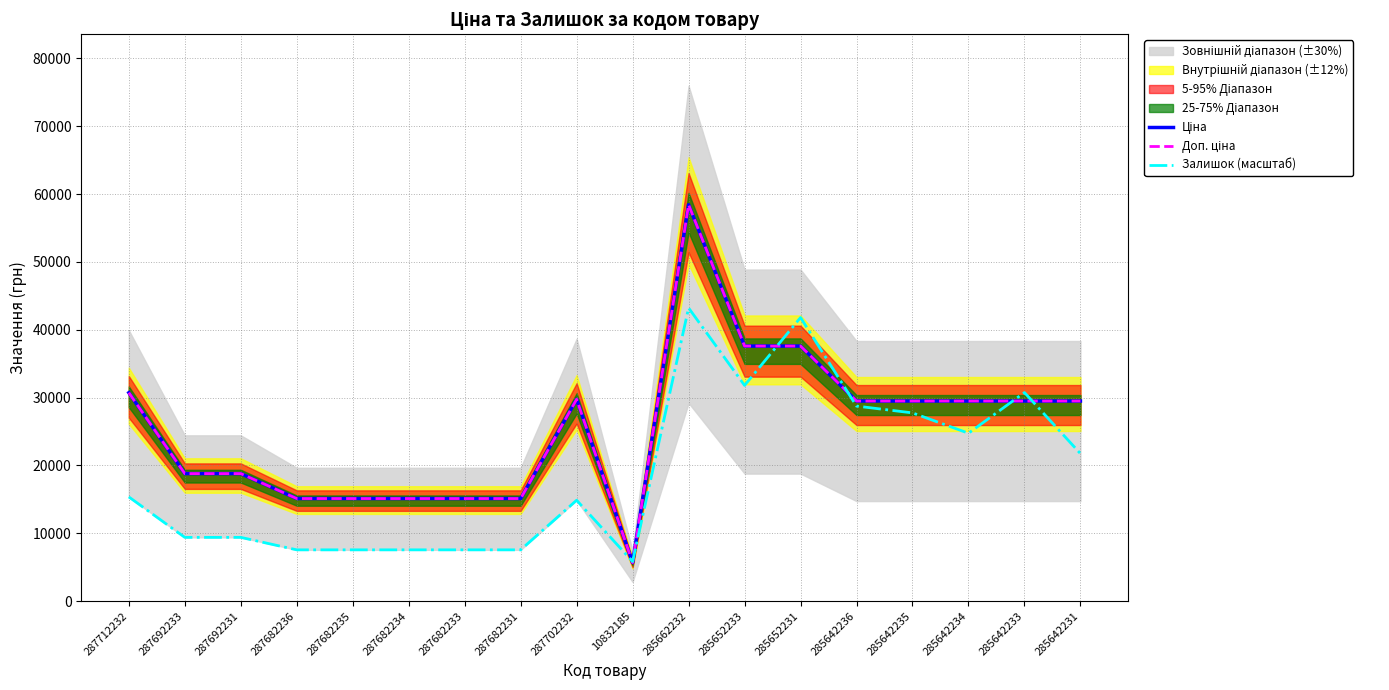

What is the value of the Доп. ціна point at the 18th from the left?

29491.5